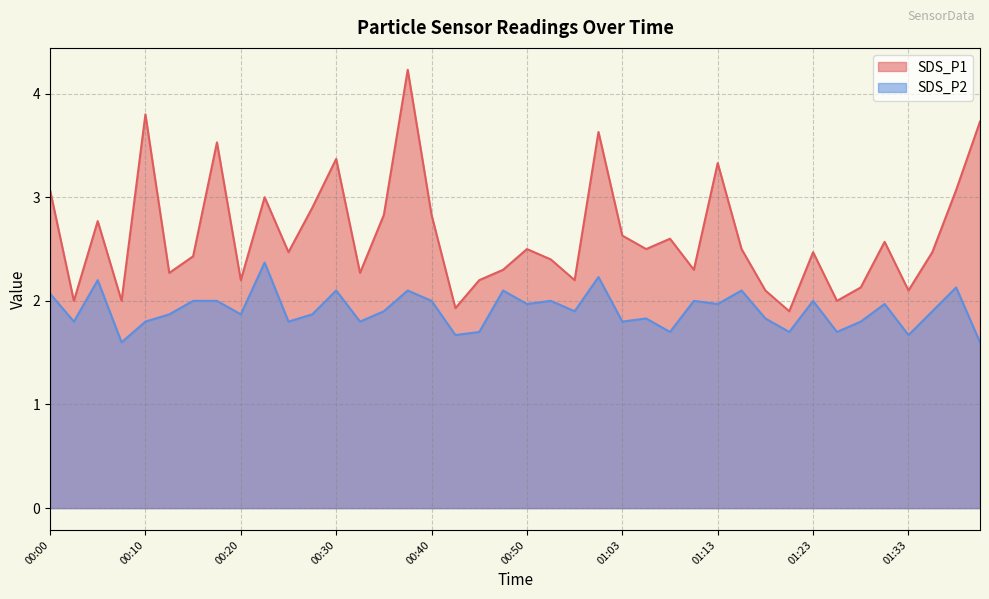

What is the minimum value shown in the chart?

1.6